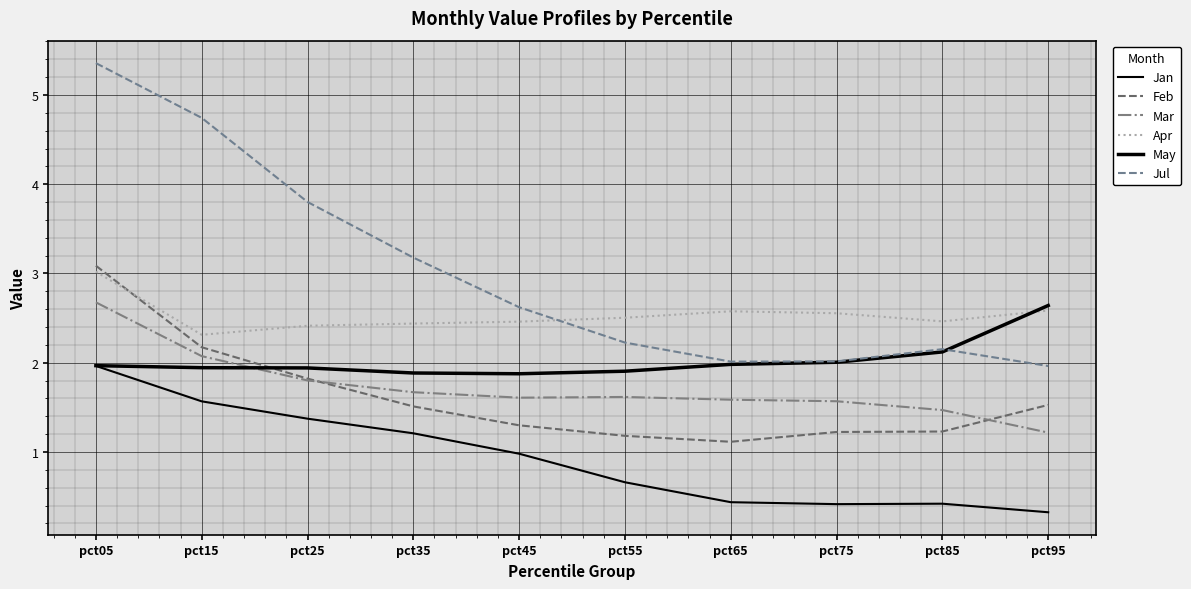

What is the total value across all series at pct35?

11.9